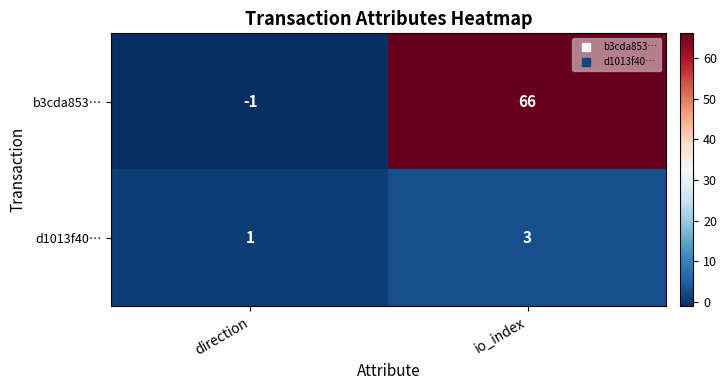

Rank the series at direction from highest to lowest value.

d1013f40…, b3cda853…